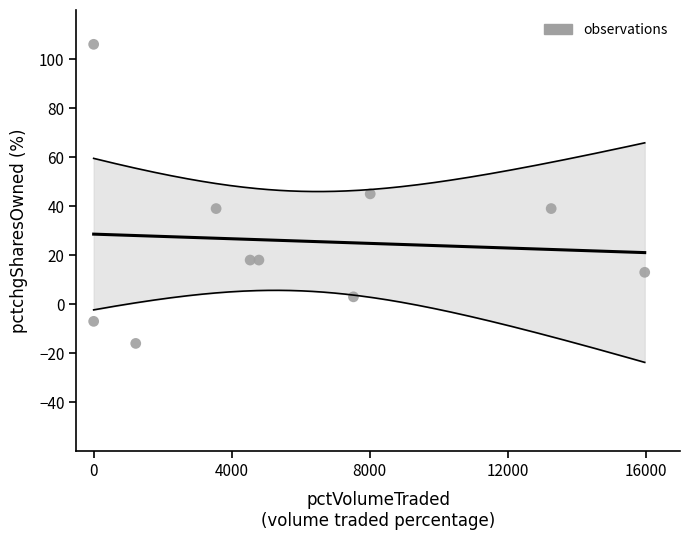

What is the average Y value?

26